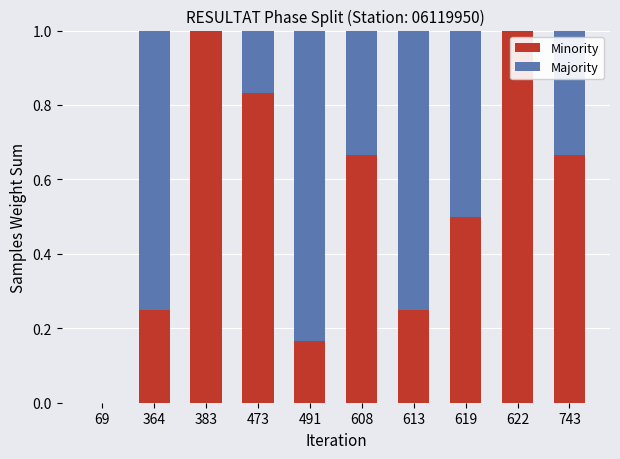

Is it true that Minority equals 0.5 at 619?

True